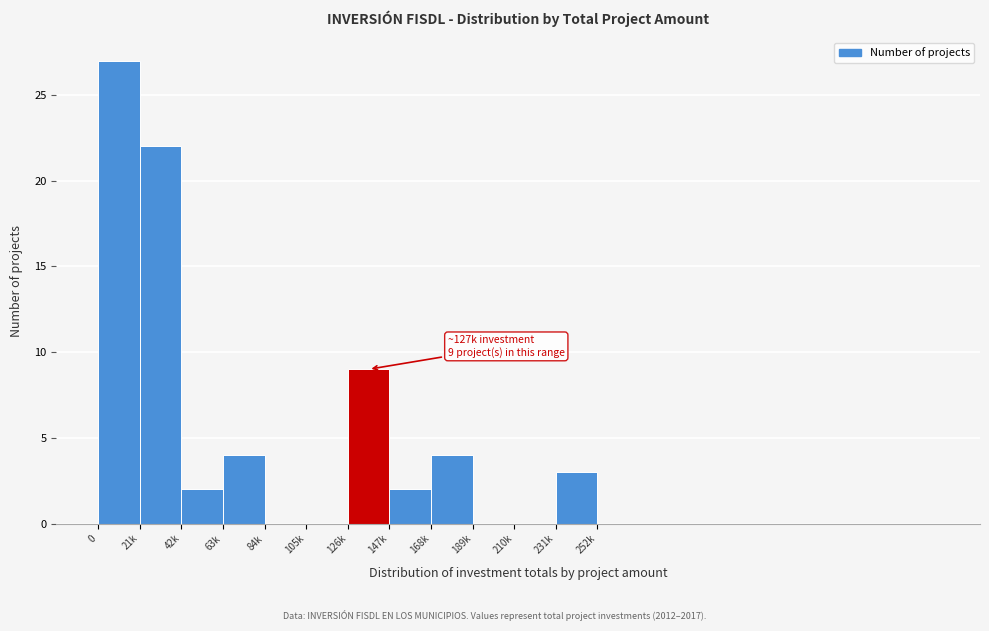

Reading left to right, what are all the values shown in this chart?

0=27	21k=22	42k=2	63k=4	84k=0	105k=0	126k=9	147k=2	168k=4	189k=0	210k=0	231k=3	252k=0